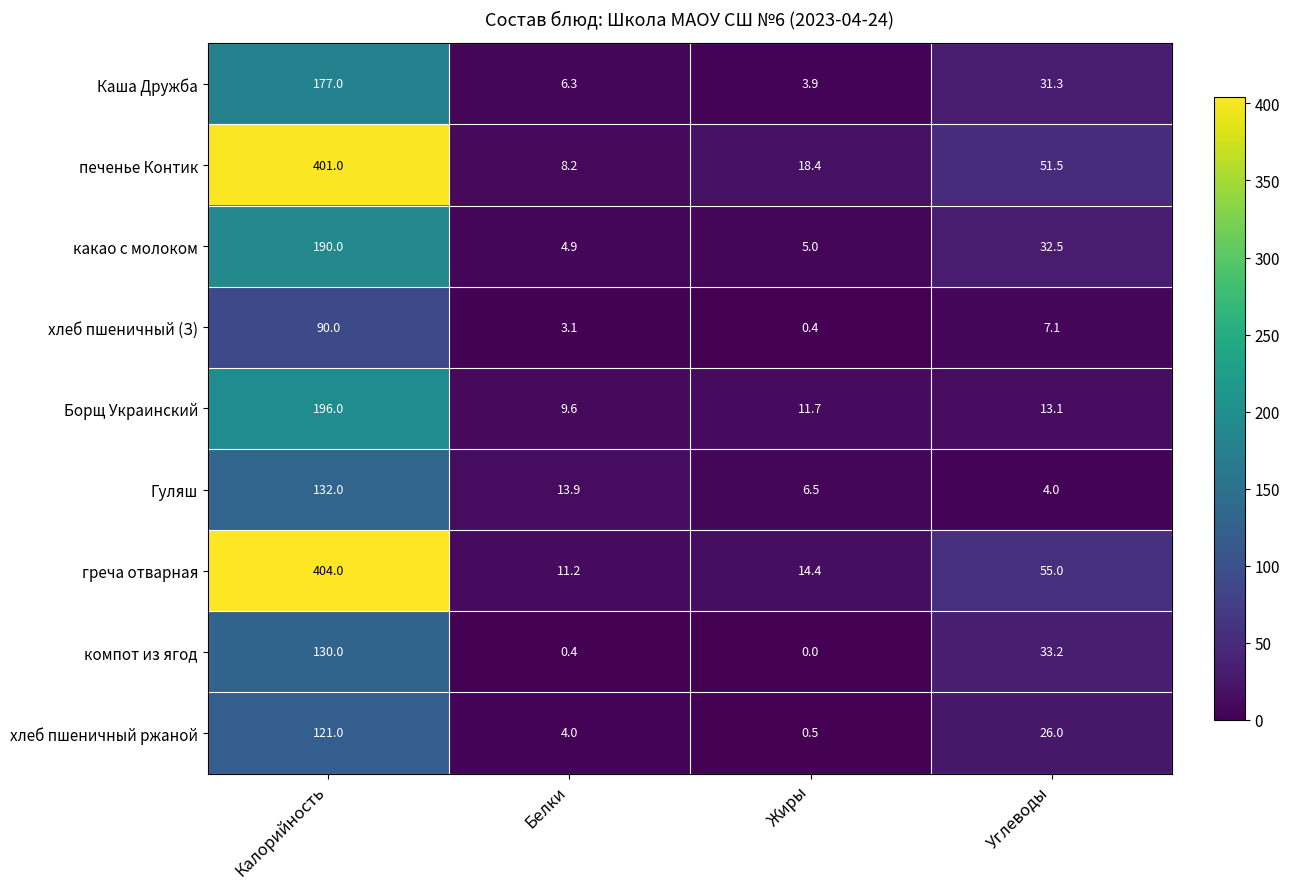

How many distinct data groups are displayed?

9